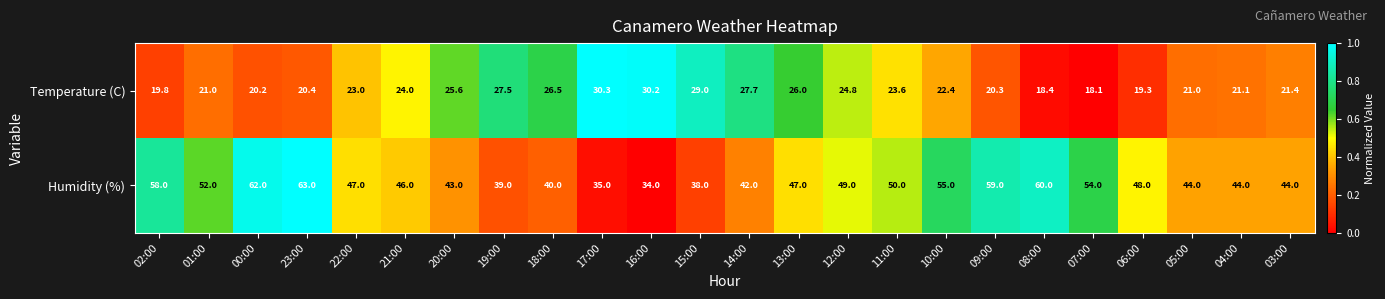

Is it true that Humidity (%) equals 16.9 at 05:00?

False